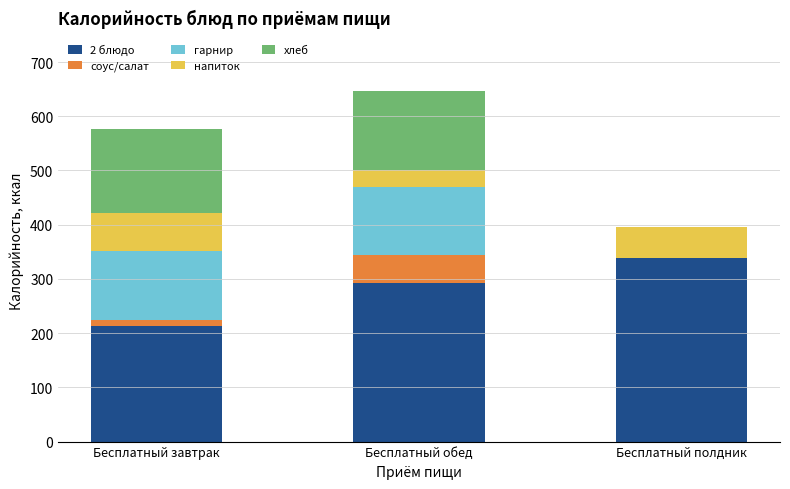

What is the sum of all 2 блюдо values?

845.0